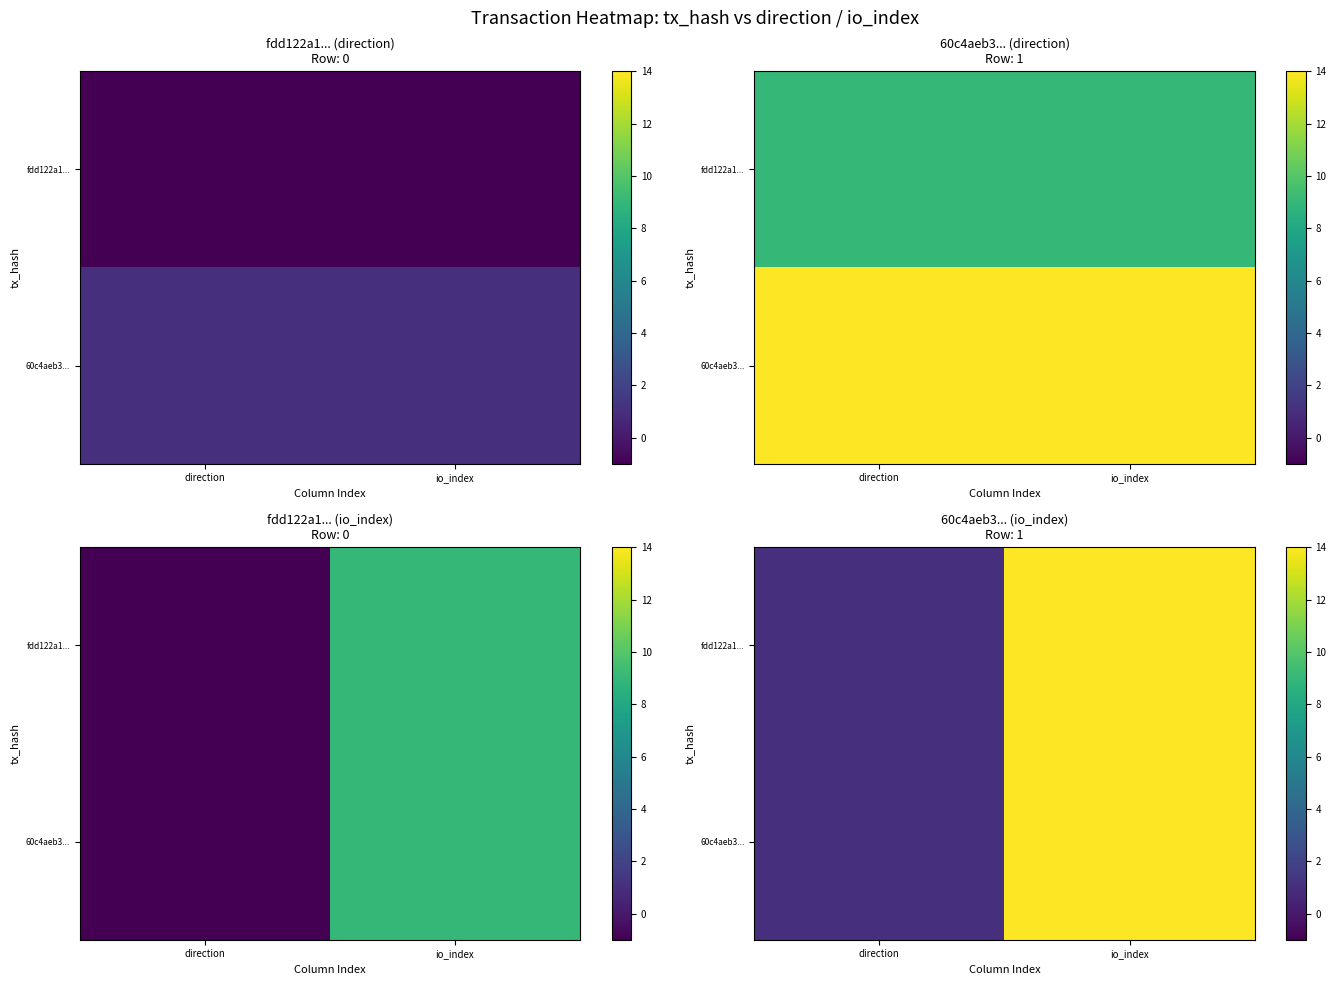

Between io_index and direction, which is larger?

io_index